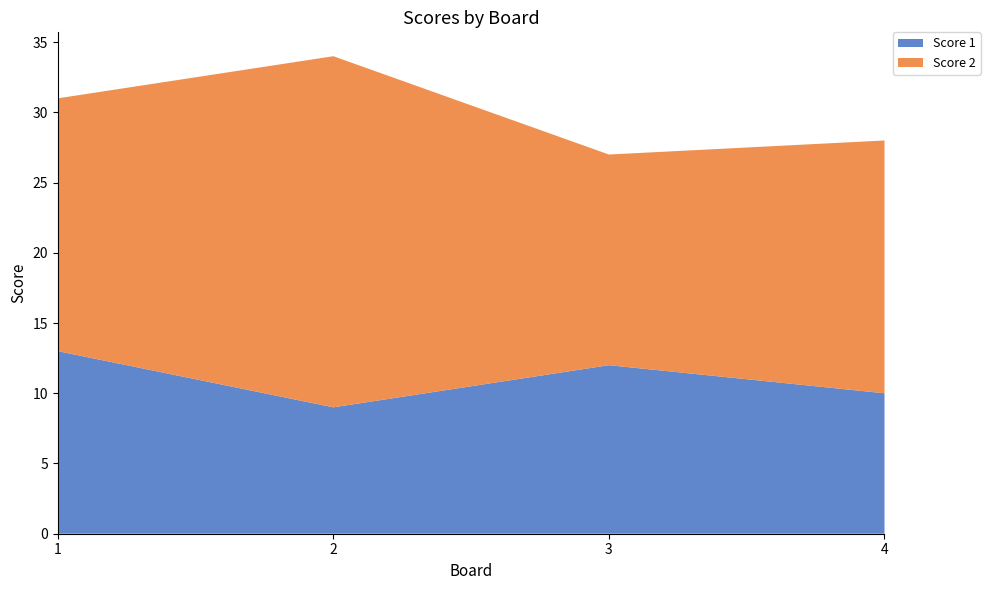

Reading right to left, list all the values displayed in this chart.

Score 1: 10	12	9	13
Score 2: 18	15	25	18